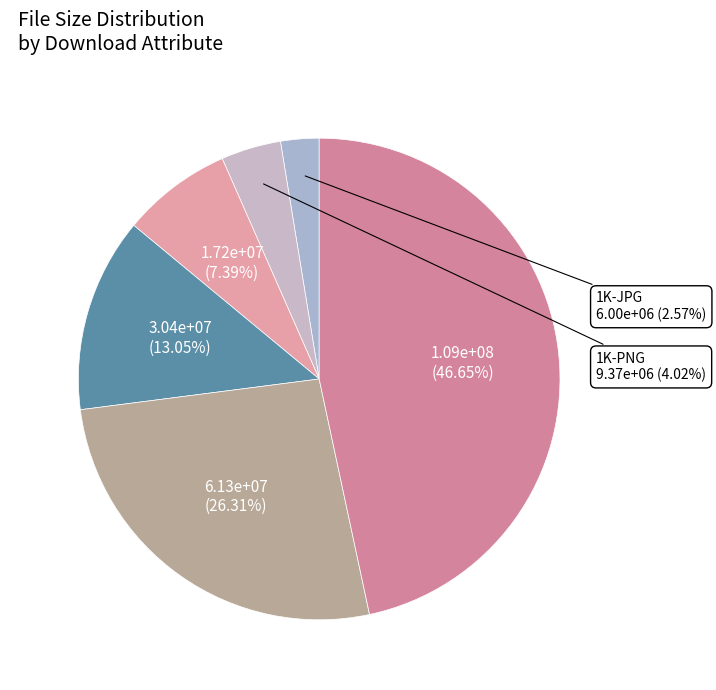

The 4K-PNG slice represents 47% of the pie. True or false?

True